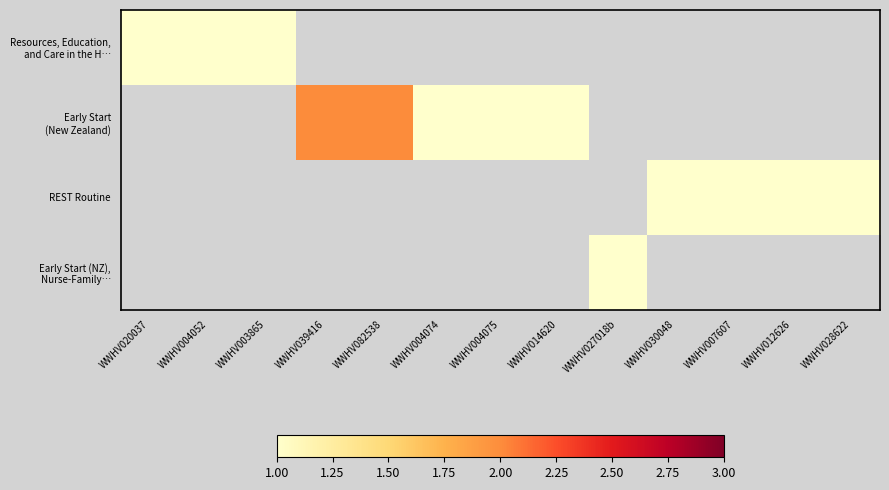

Rank the series at WWHV004052 from highest to lowest value.

Resources, Education, and Care in the H…, Early Start (New Zealand), REST Routine, Early Start (NZ), Nurse-Family…